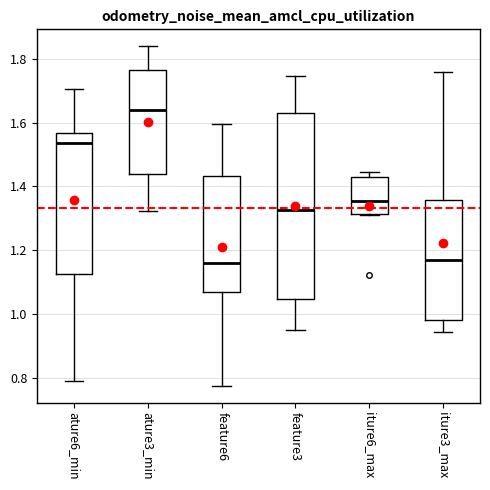

Comparing the boxes themselves (not the whiskers), which one is the tallest?

feature3